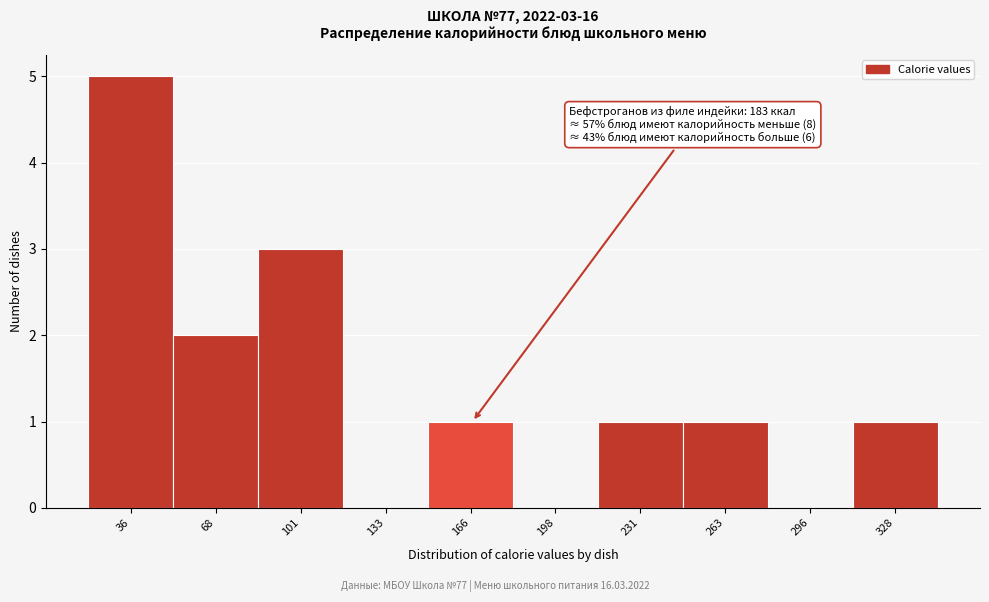

Reading left to right, extract all data points from this chart.

36=5	68=2	101=3	133=0	166=1	198=0	231=1	263=1	296=0	328=1